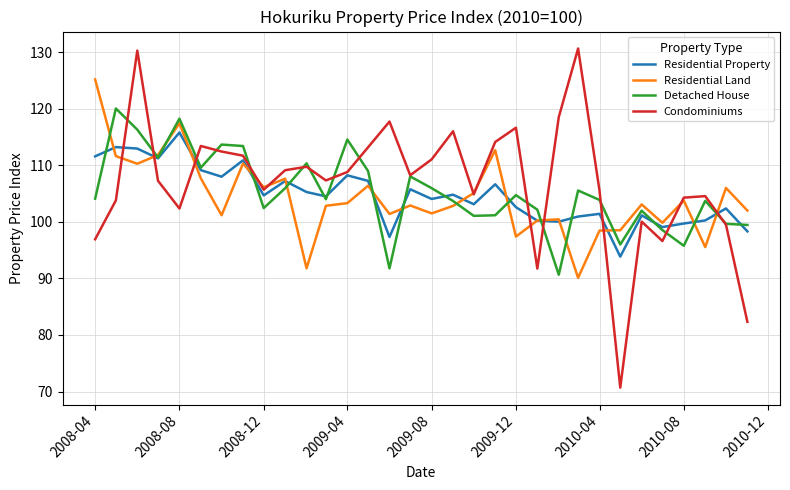

Which series has the largest range (max minus min)?

Condominiums